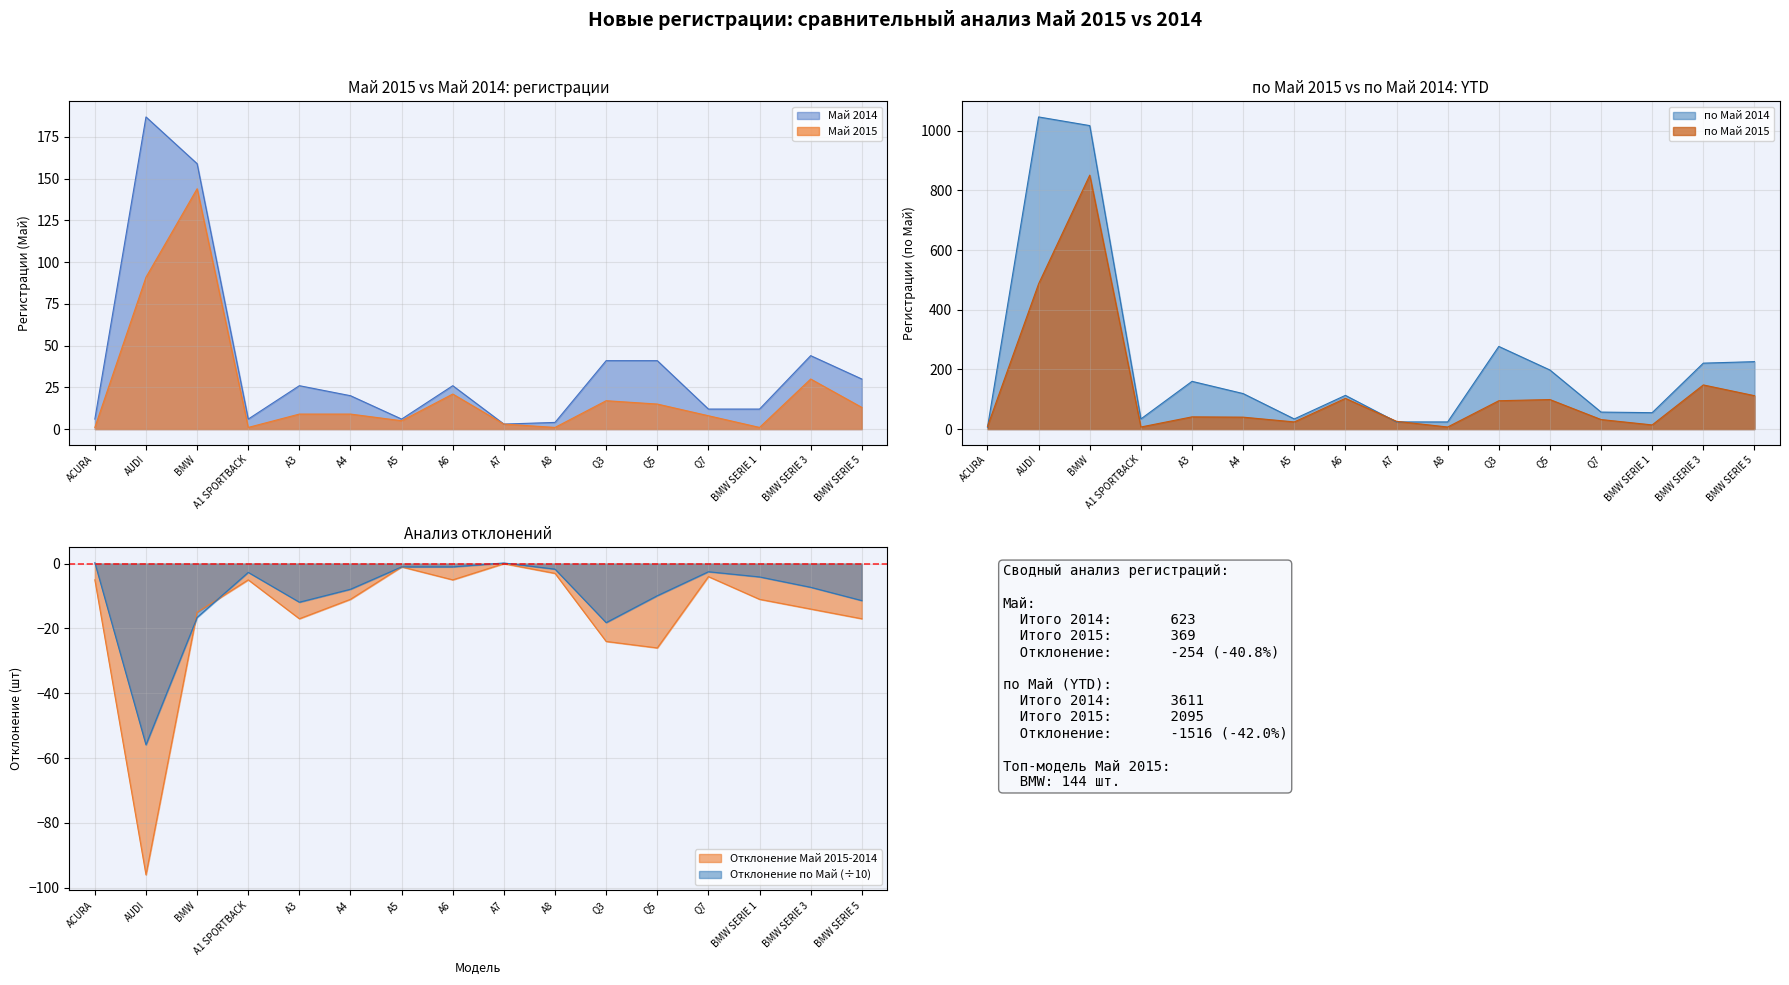

What position from the left is BMW?

3